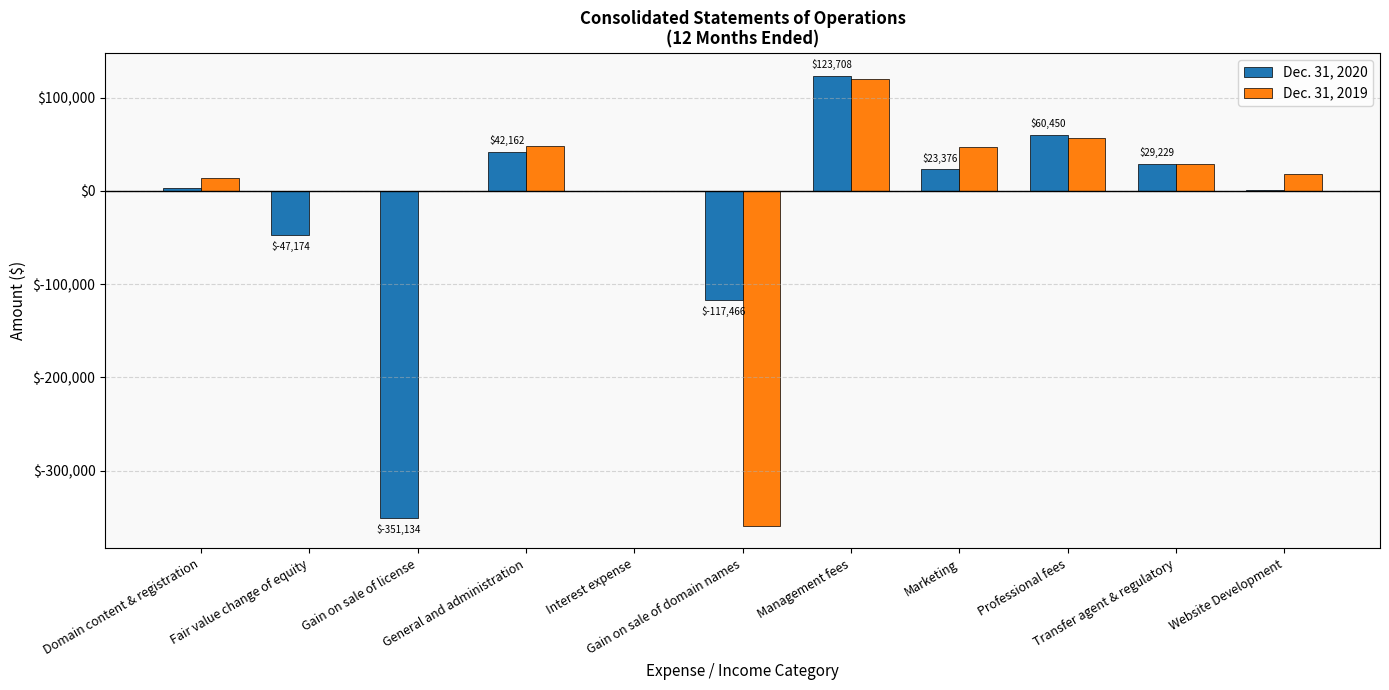

Is the value of Dec. 31, 2020 at Gain on sale of license greater than the value of Dec. 31, 2019 at Domain content & registration?

No